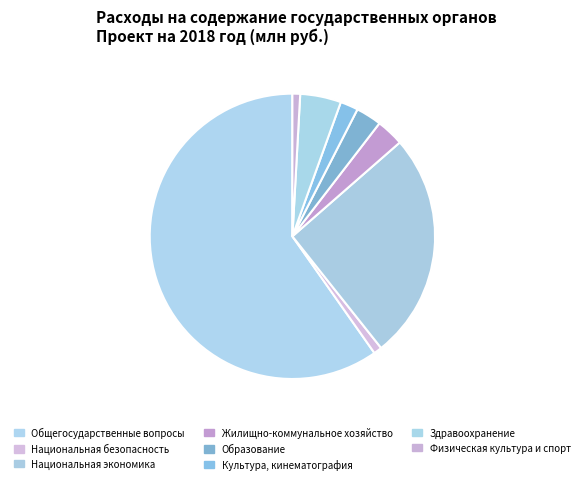

How many segments does this pie chart have?

8